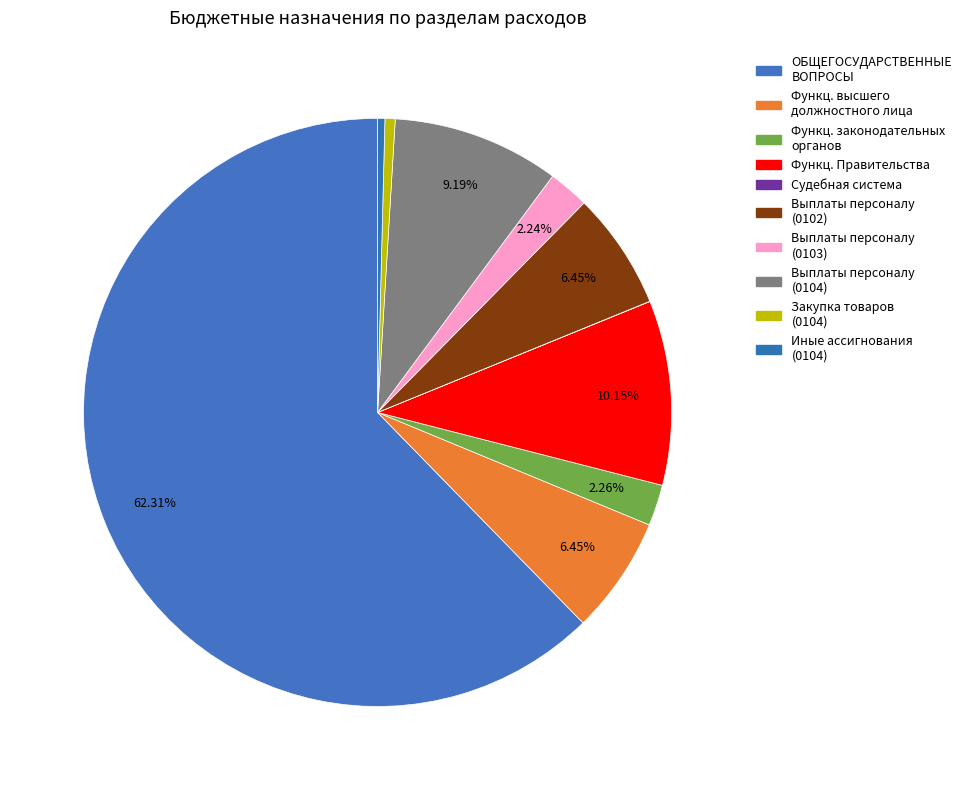

Does any single category account for the majority?

Yes